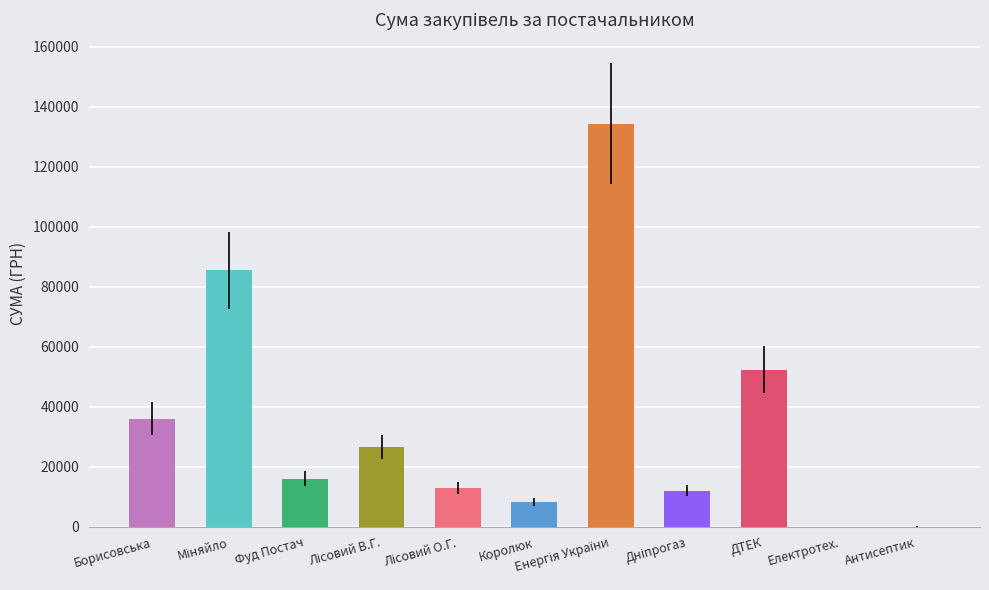

What is the maximum value shown in the chart?

134362.3